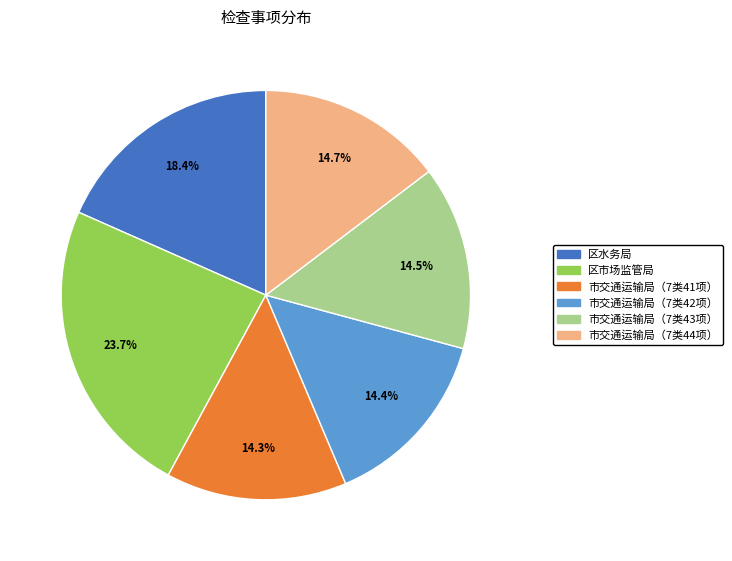

Which slice is the largest?

区市场监管局